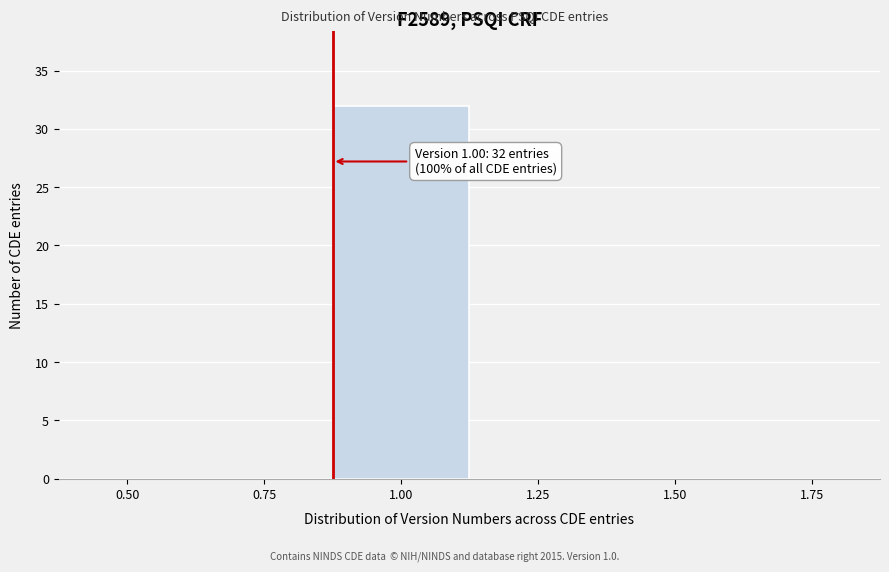

Reading left to right, extract all data points from this chart.

0.50=0	0.75=0	1.00=32	1.25=0	1.50=0	1.75=0